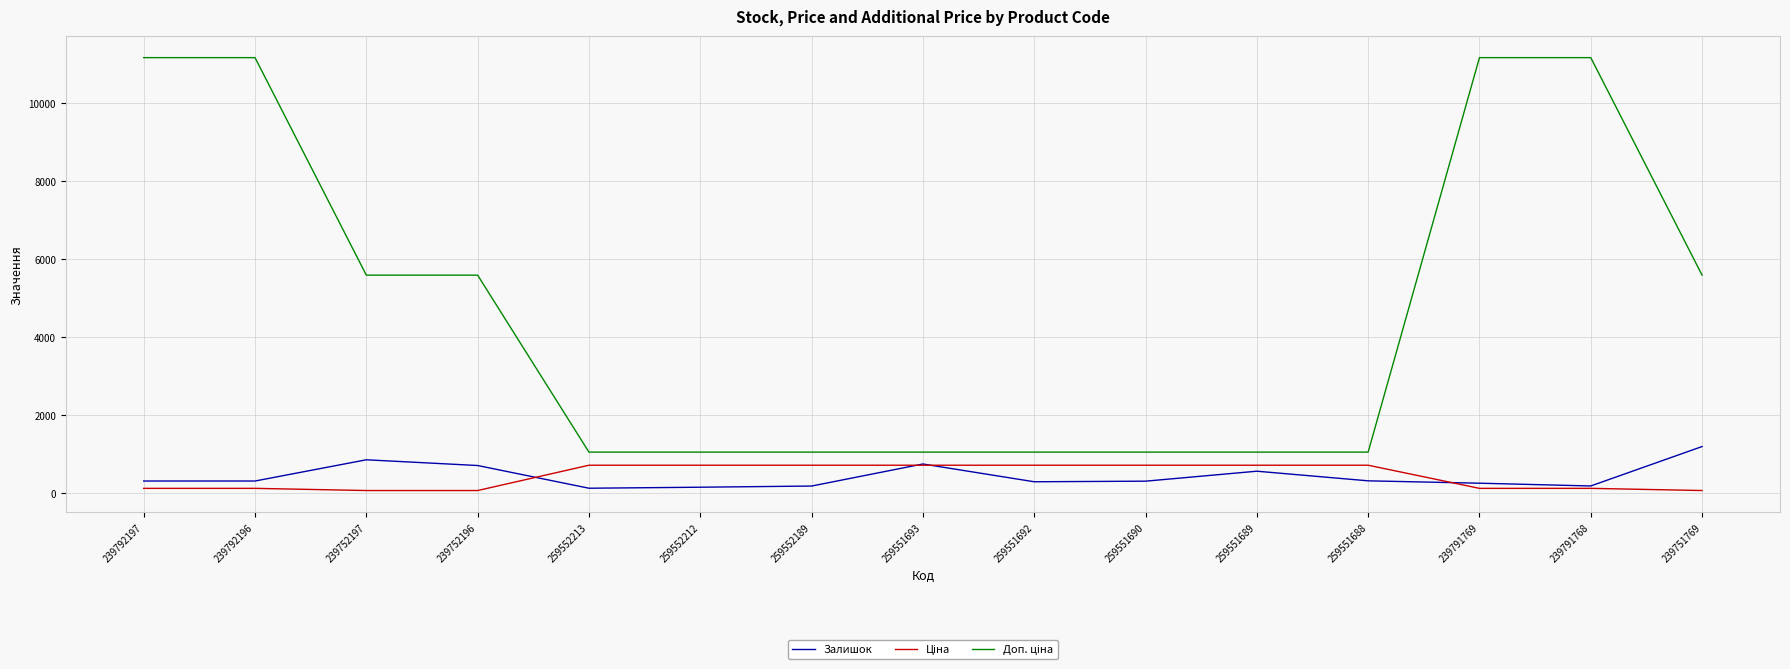

What is the highest value of the Залишок series?

1185.0